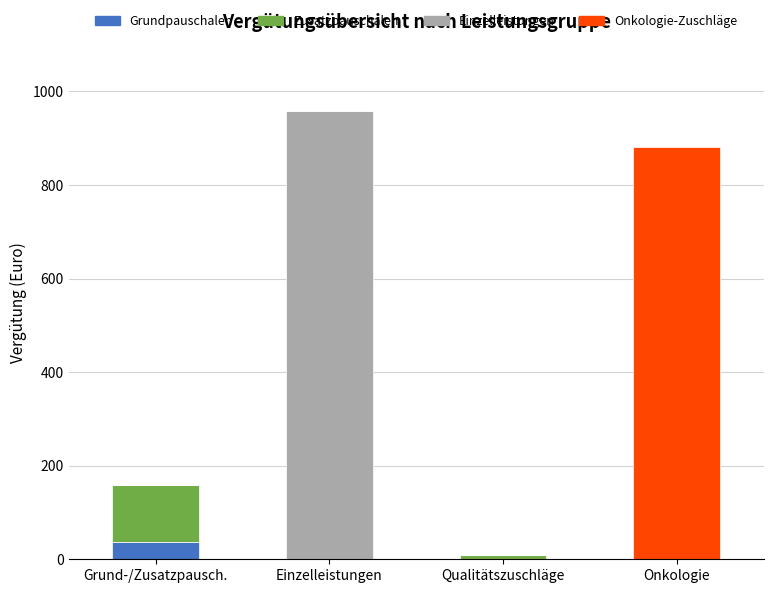

Count the number of data series in this chart.

4